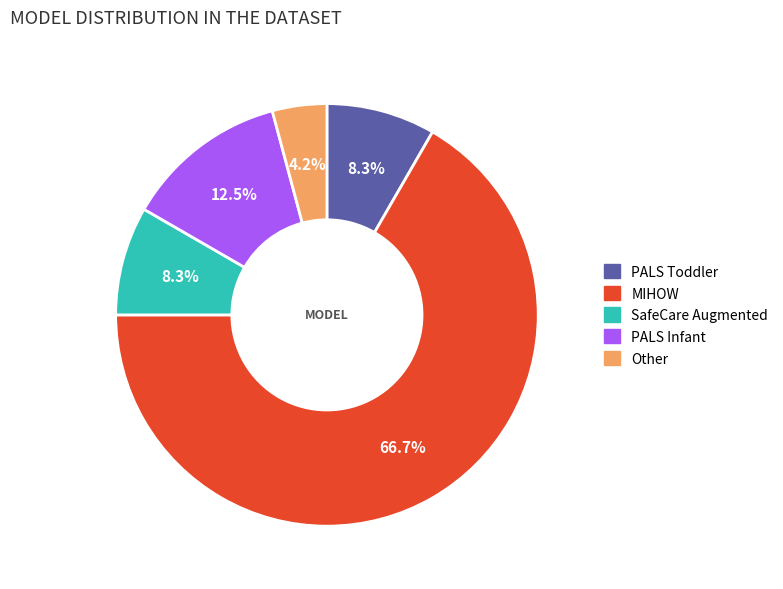

Does any single category account for the majority?

Yes